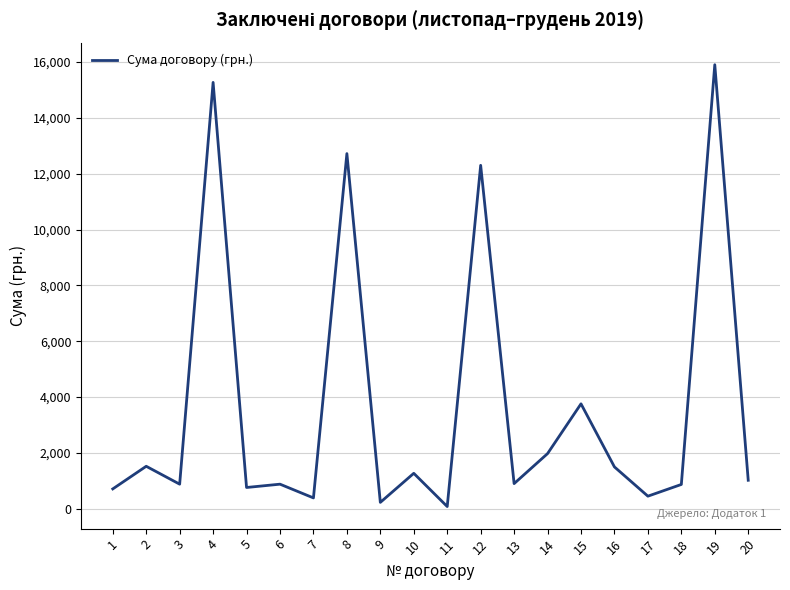

The value at 8 is 12720.0. True or false?

True